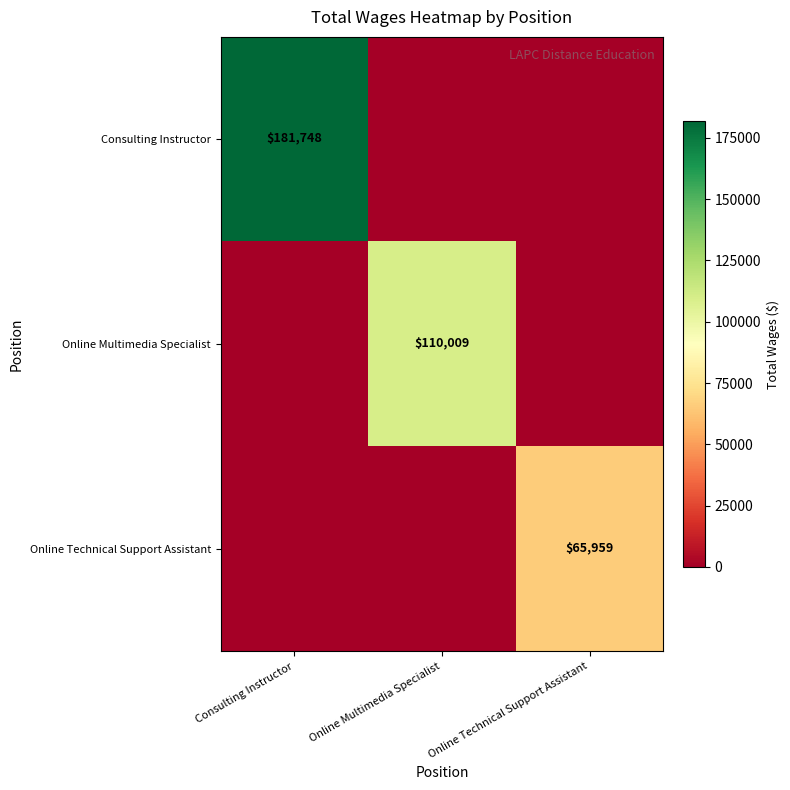

Is it true that Online Multimedia Specialist equals 110009 at Online Multimedia Specialist?

True